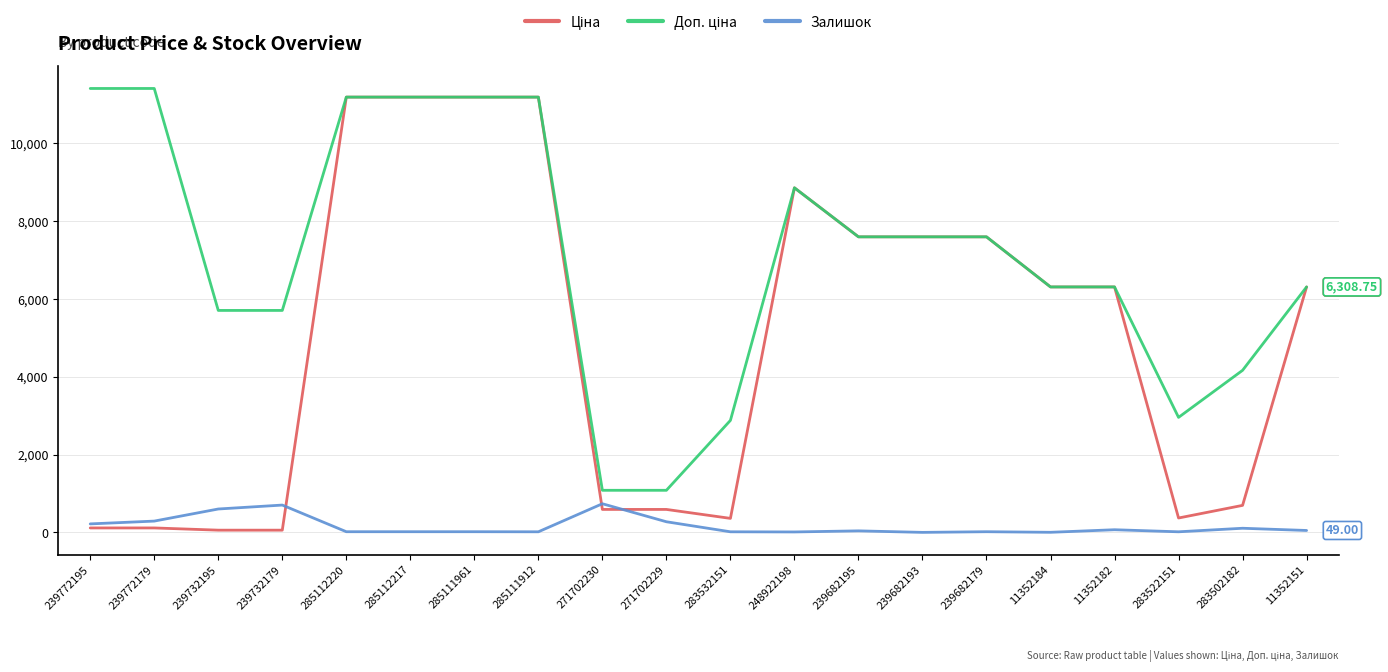

What is the total value across all series at 271702229?

1944.6